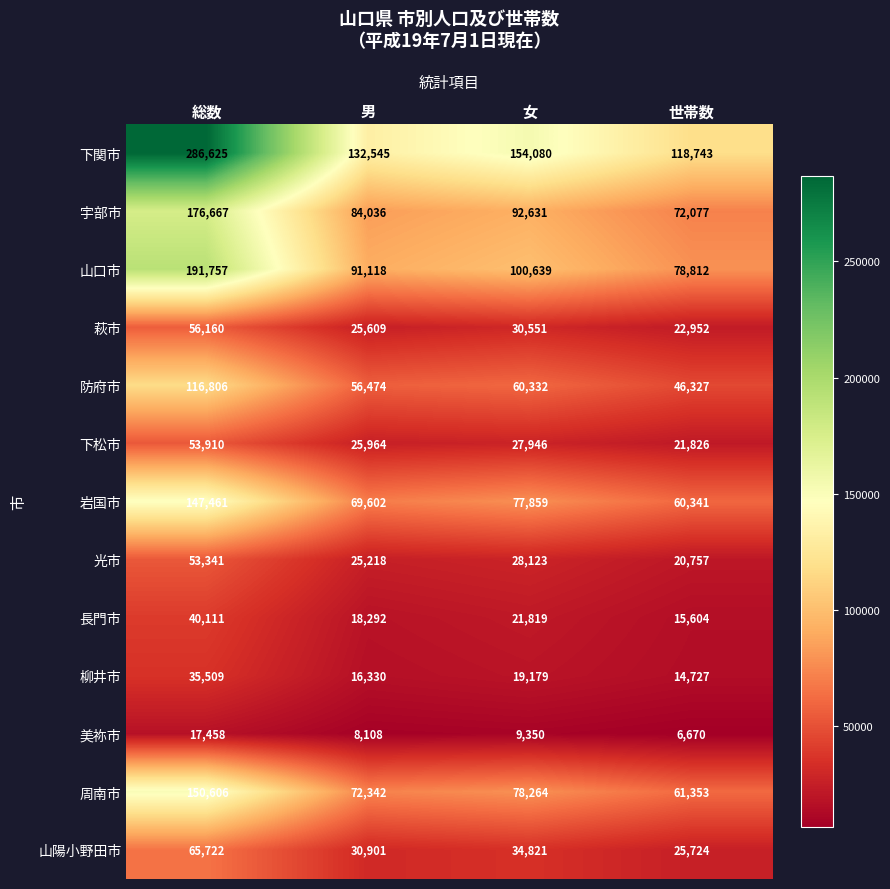

What is the difference between the maximum and minimum values in the 下関市 series?

167882